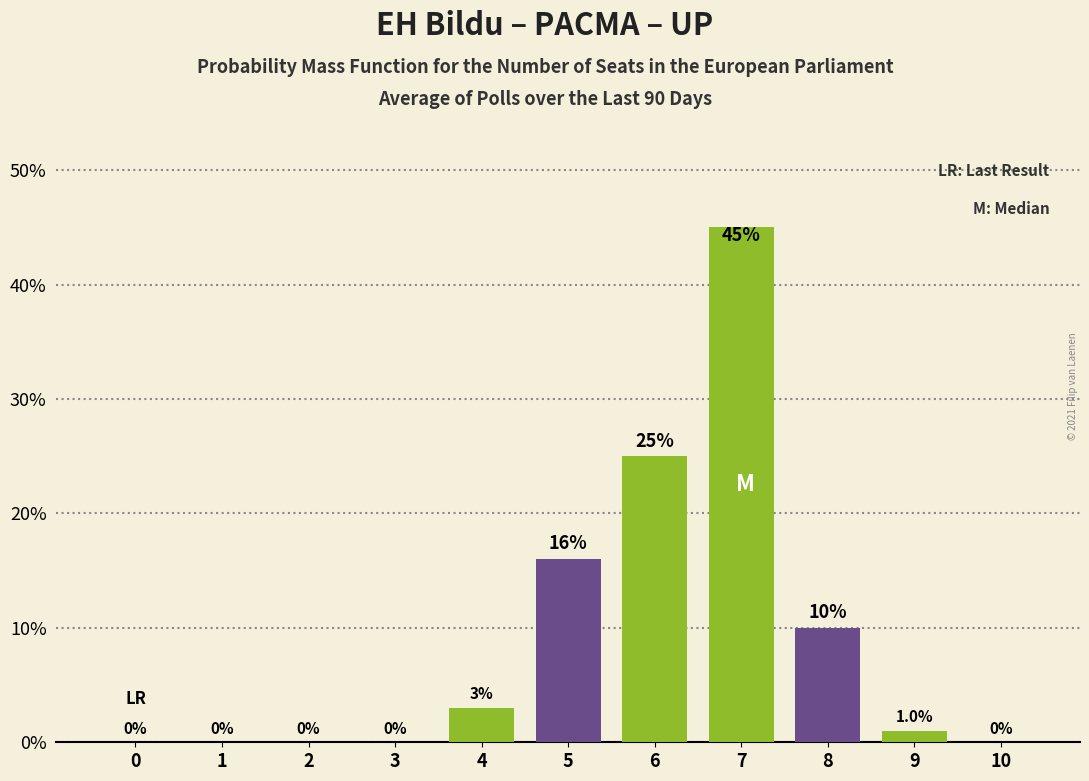

Reading right to left, list all the values displayed in this chart.

10=0	9=1	8=10	7=45	6=25	5=16	4=3	3=0	2=0	1=0	0=0